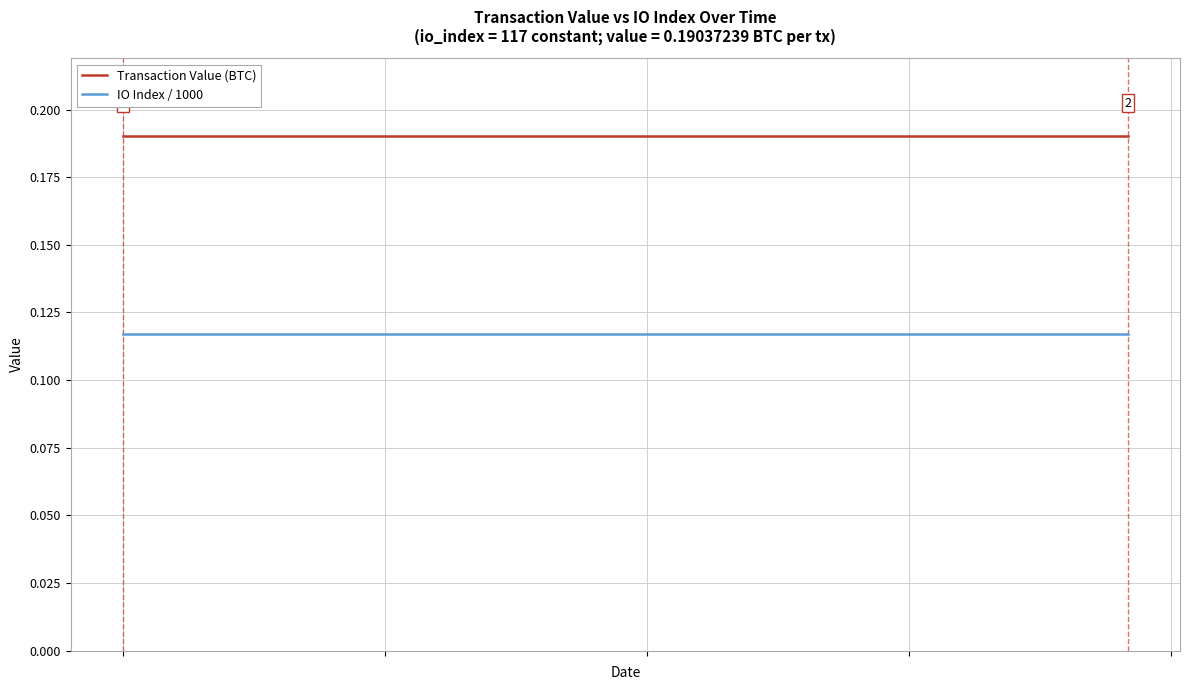

Which series has the largest total across all categories?

Transaction Value (BTC)